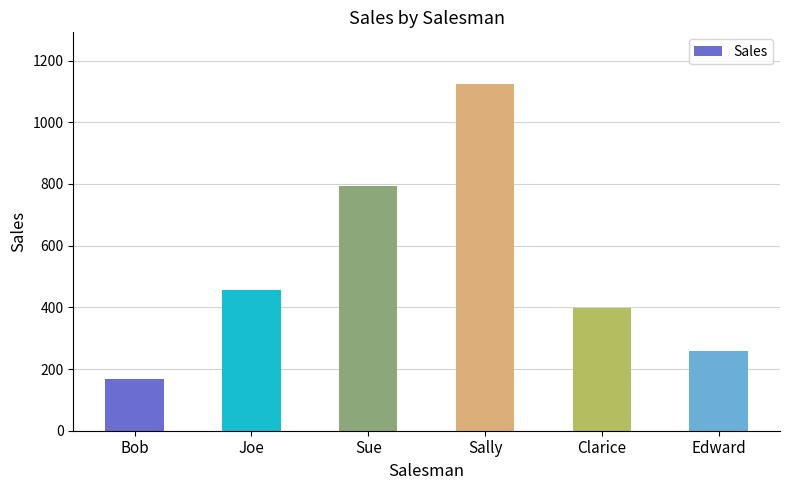

Which label corresponds to the largest value in the chart?

Sally